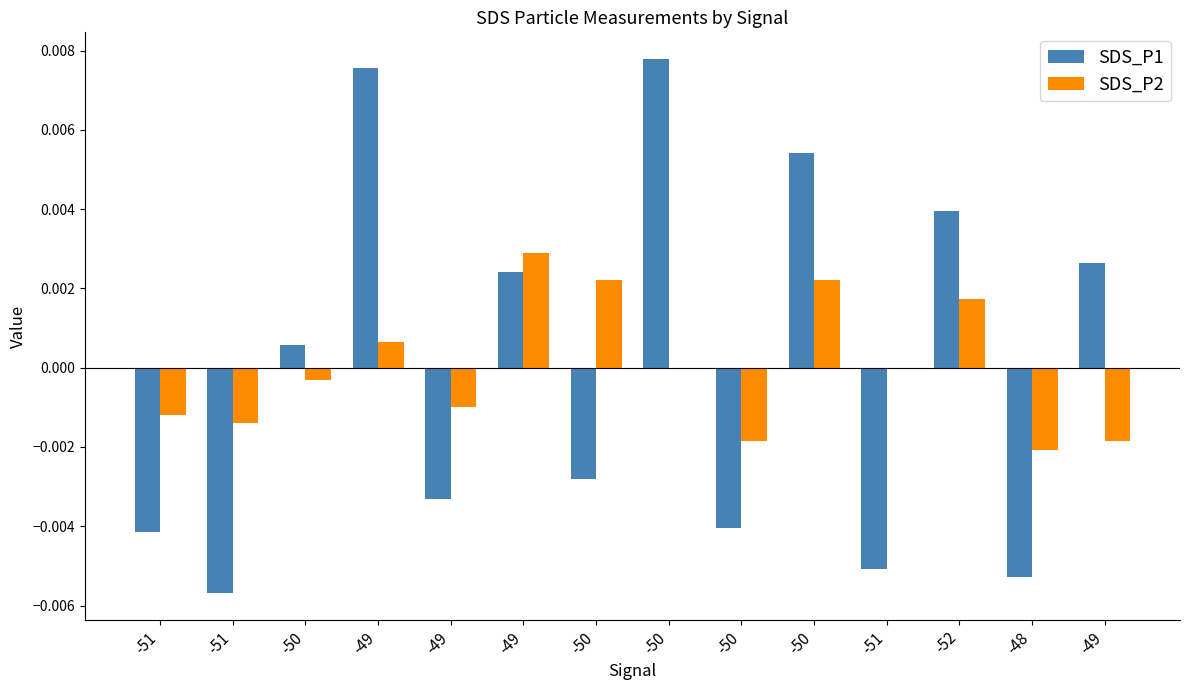

Between -50 and -49, which is larger?

-49